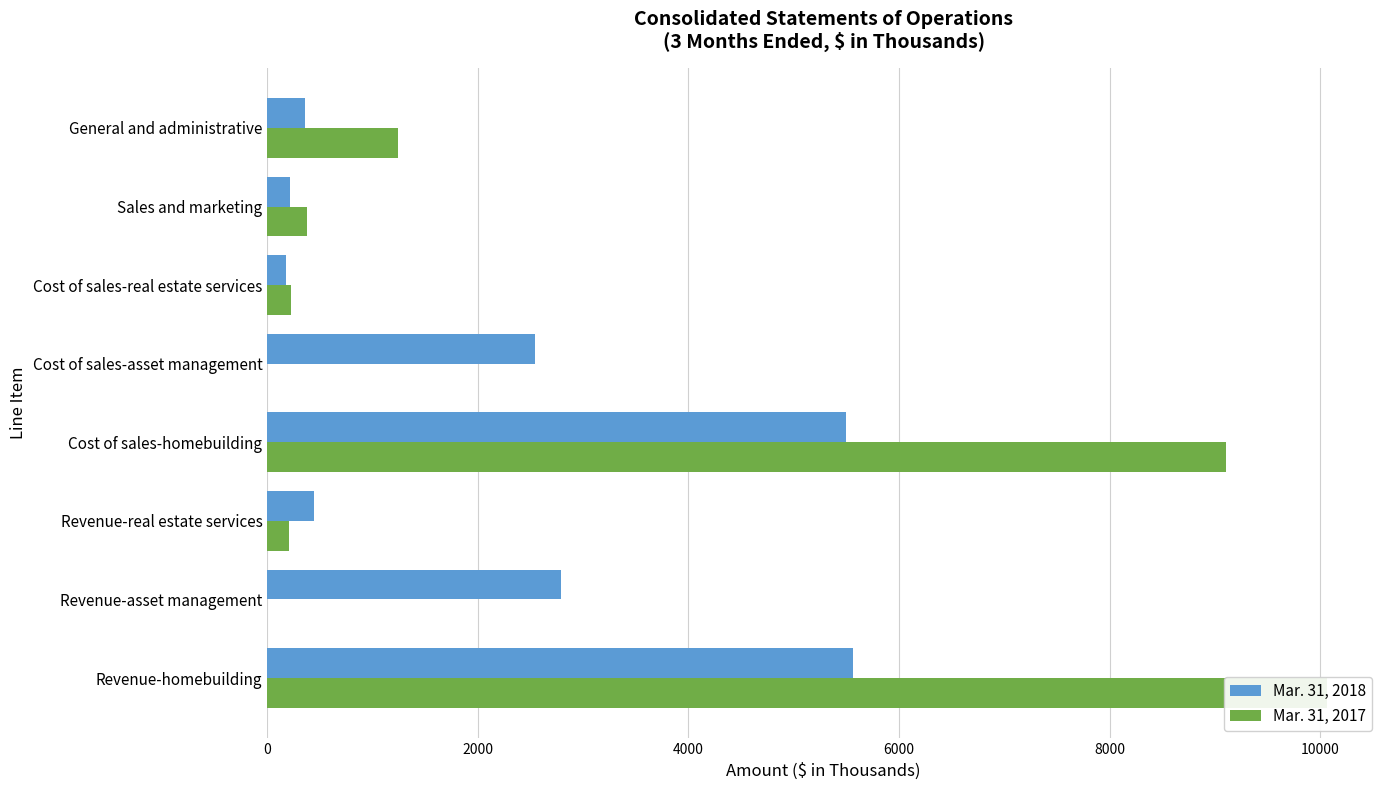

The value of Mar. 31, 2018 at Cost of sales-asset management is 542. True or false?

False